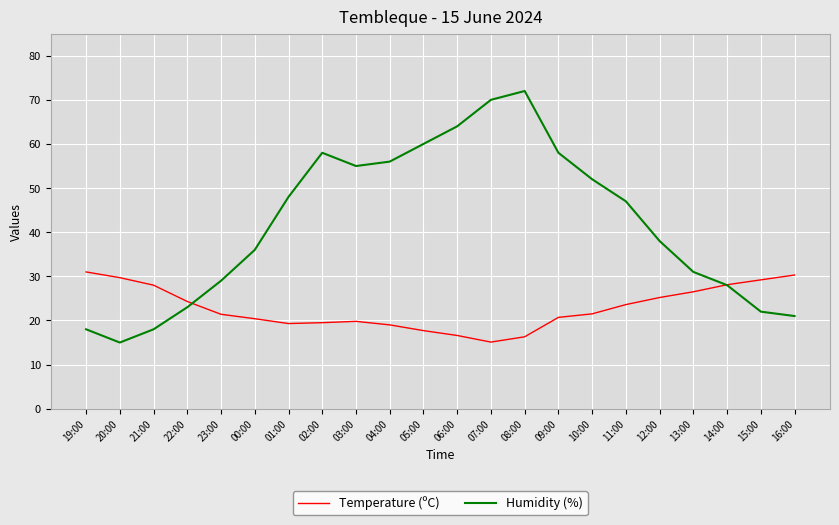

What is the total value across all series at 05:00?

77.7